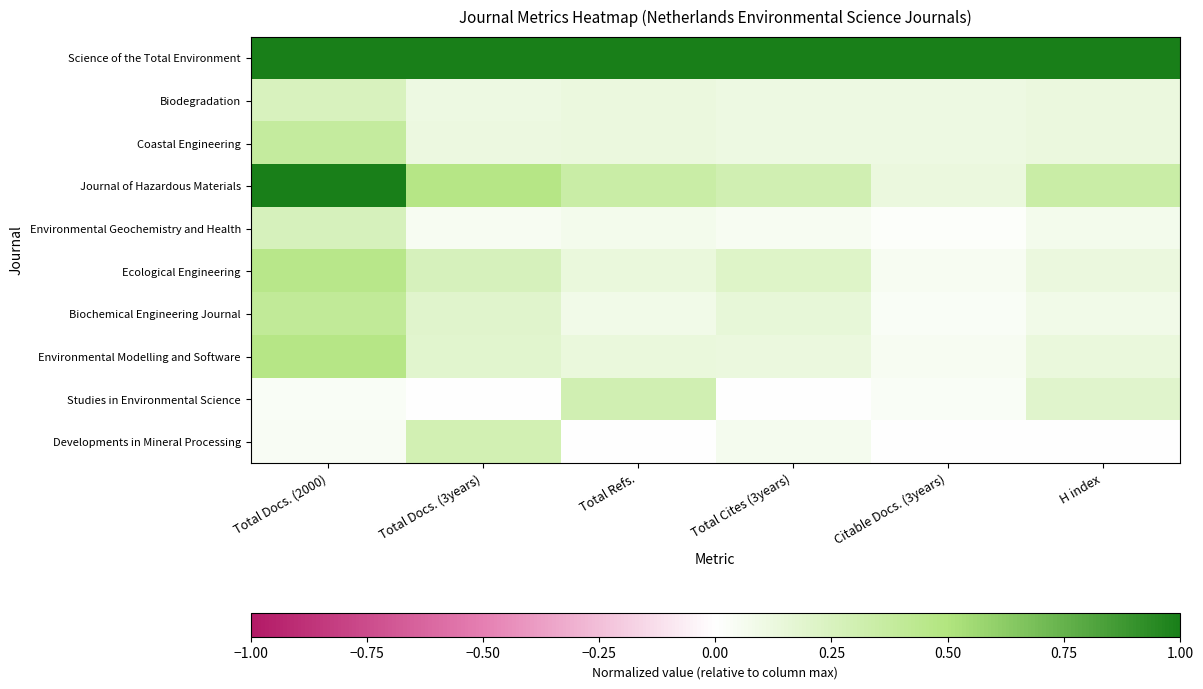

Rank the series at Total Cites (3years) from lowest to highest value.

Studies in Environmental Science, Environmental Geochemistry and Health, Developments in Mineral Processing, Coastal Engineering, Biodegradation, Environmental Modelling and Software, Biochemical Engineering Journal, Ecological Engineering, Journal of Hazardous Materials, Science of the Total Environment